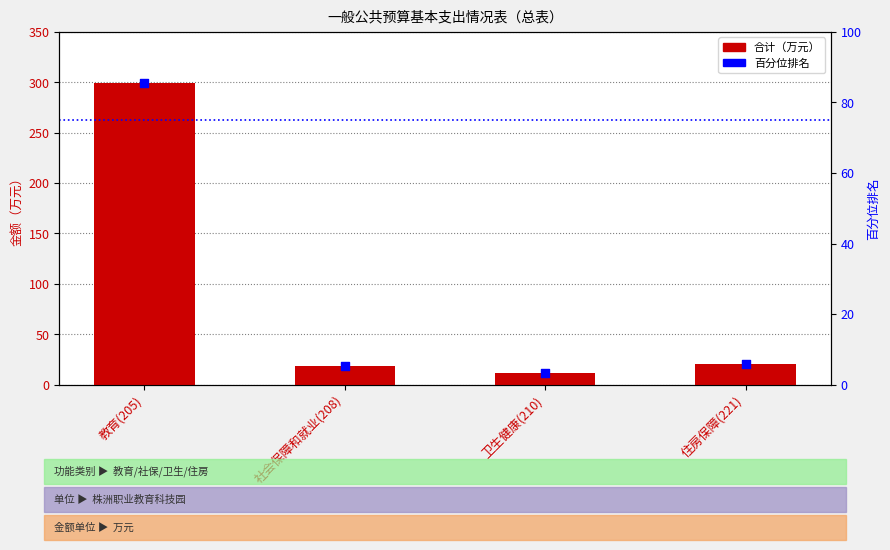

At how many categories does at least one series exceed 98?

1